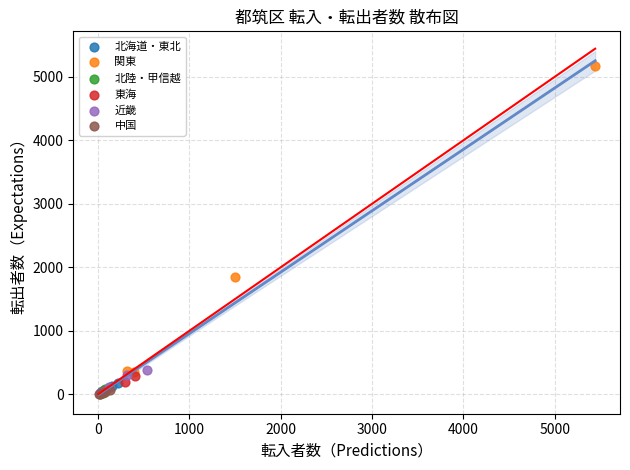

Which series contains the highest Y value?

関東